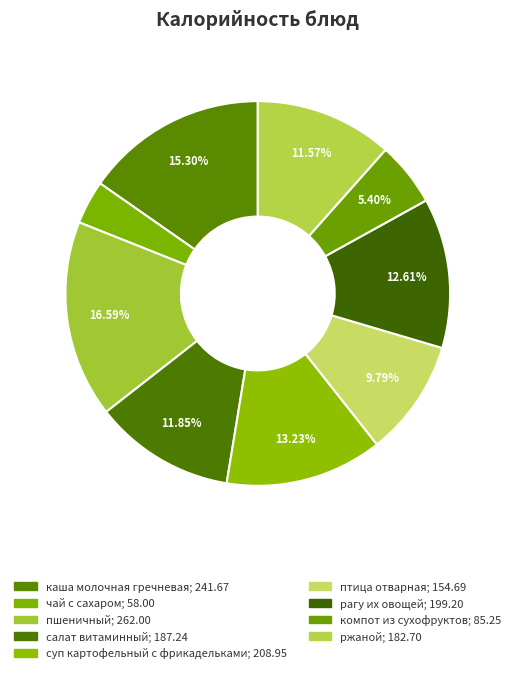

True or false: компот из сухофруктов accounts for 1% of the total.

False